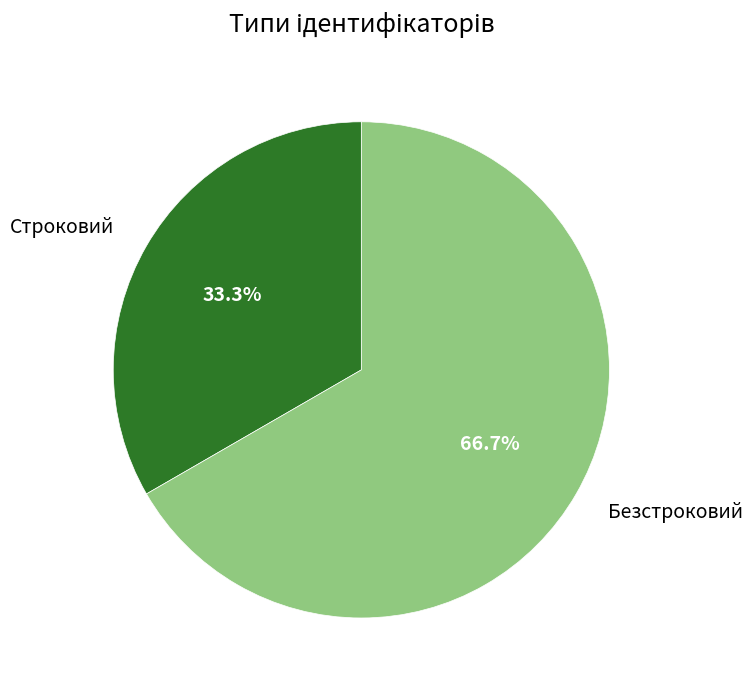

What is the largest slice in the pie chart?

Безстроковий